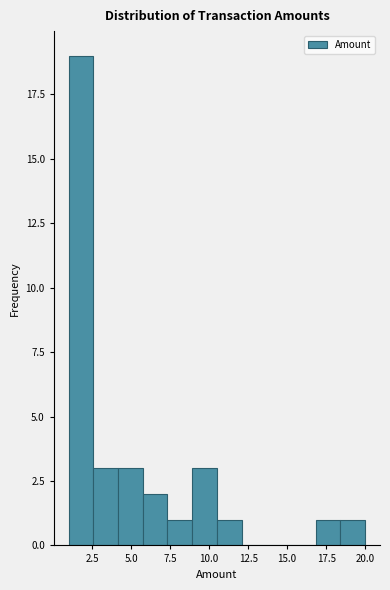

Read against the x-axis, roughly where is the centre of the tallest bar?

2.0